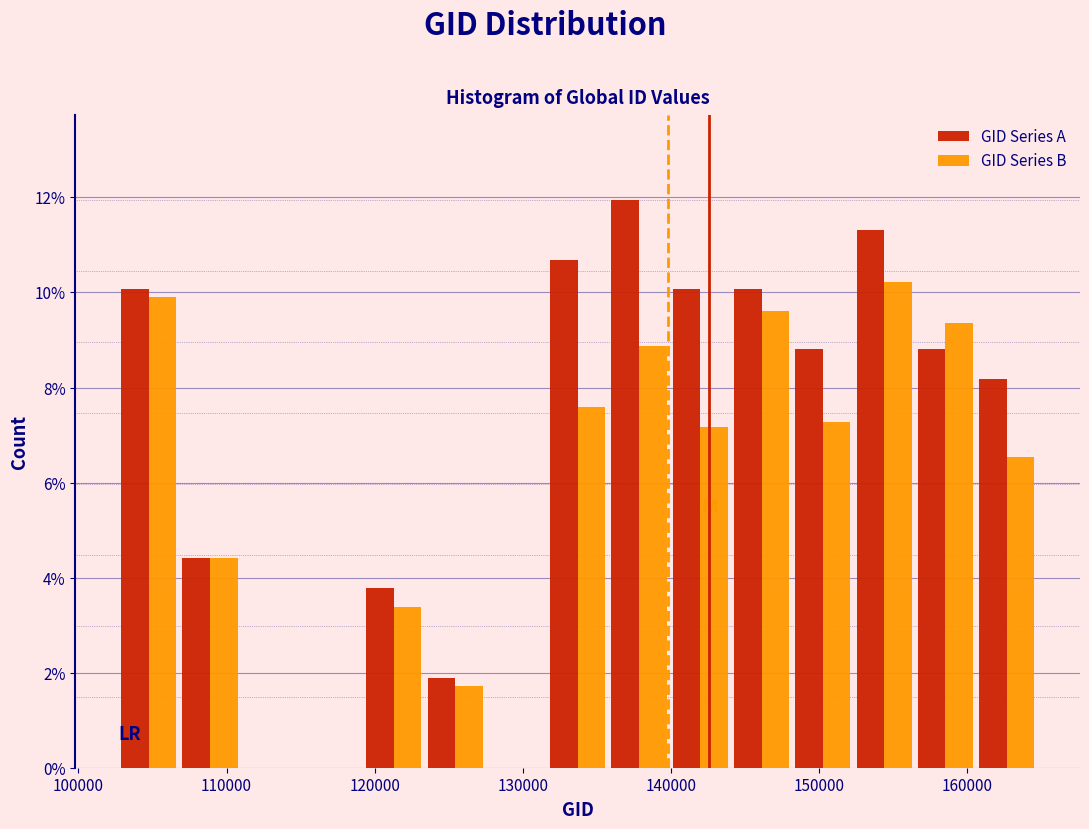

In the GID Series B series, which range on the x-axis has the tallest bar?

152000 to 156000